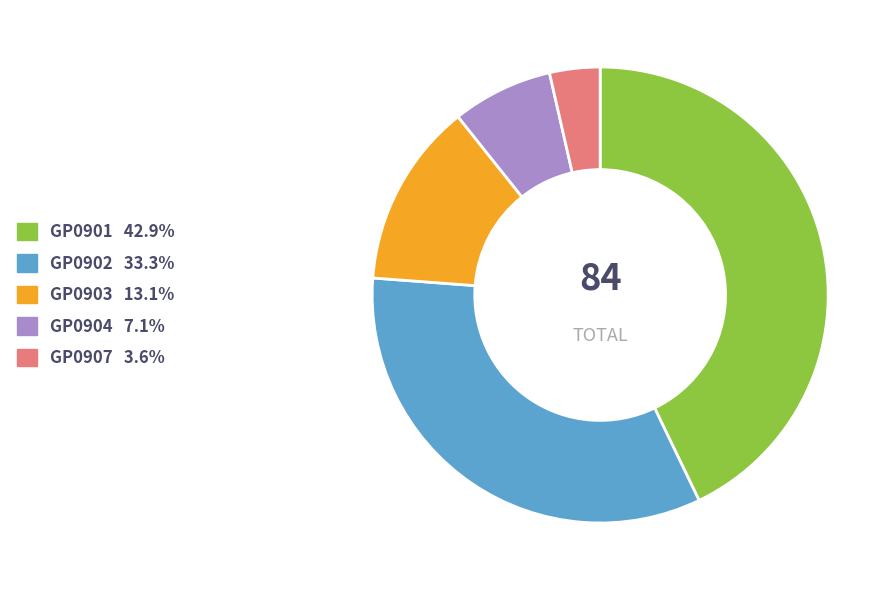

The GP0904 slice represents 1% of the pie. True or false?

False